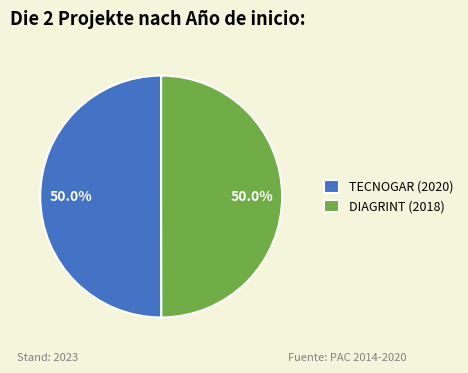

What is the total percentage of TECNOGAR (2020) and DIAGRINT (2018)?

100.0%